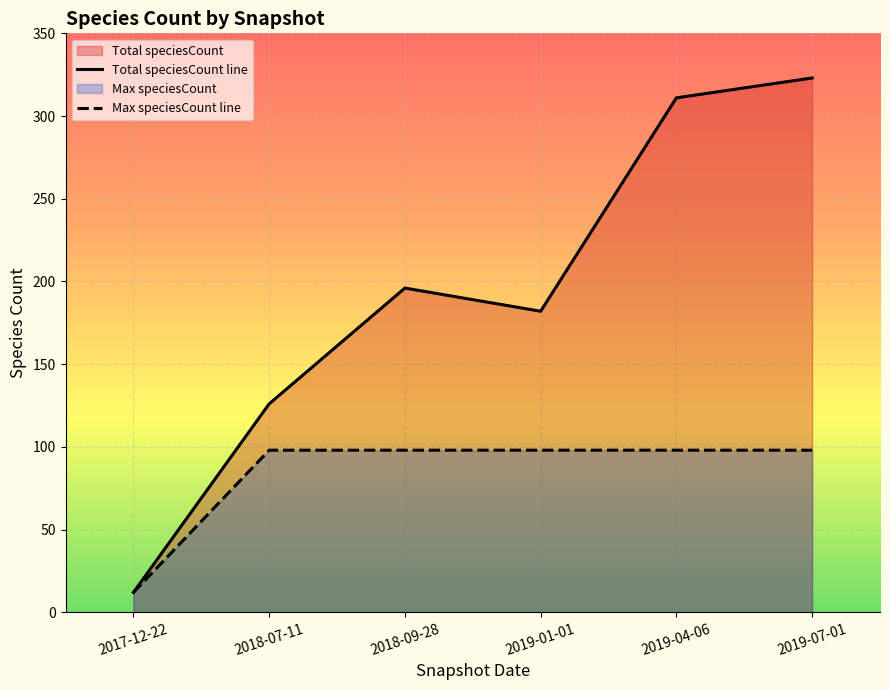

The value of Max speciesCount line at 2019-07-01 is 140. True or false?

False